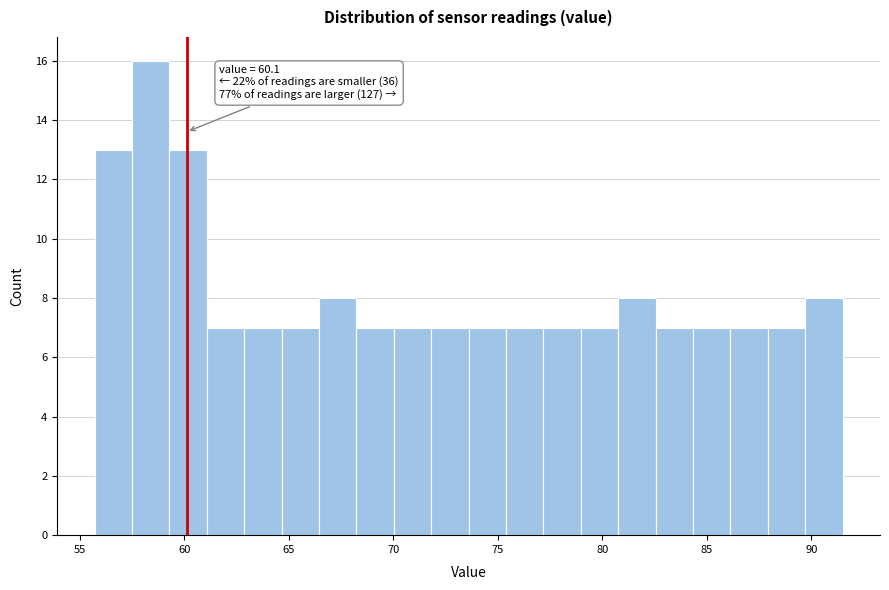

Read against the x-axis, roughly where is the centre of the tallest bar?

58.5